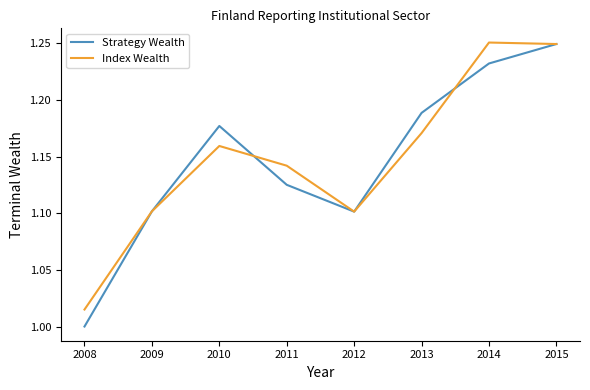

Which series changed the most between 2008 and 2012?

Strategy Wealth